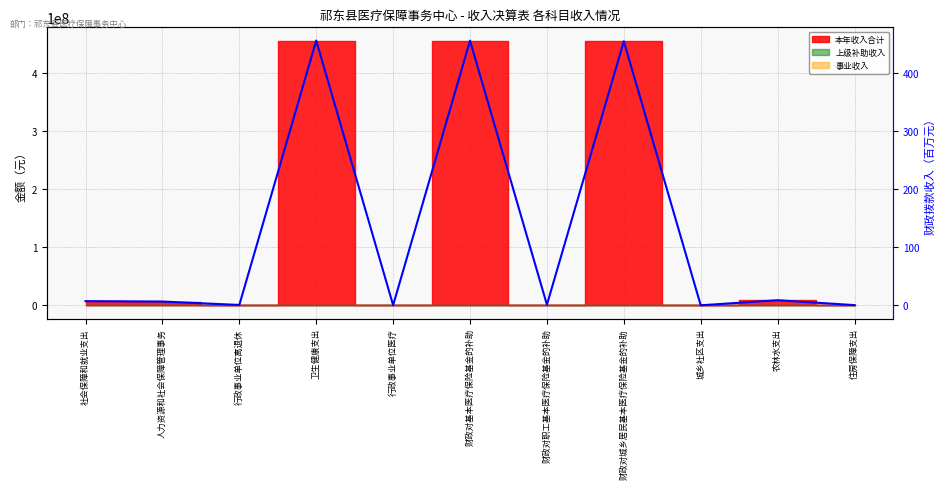

True or false: the data shows 456.5 at 财政对基本医疗保险基金的补助.

True